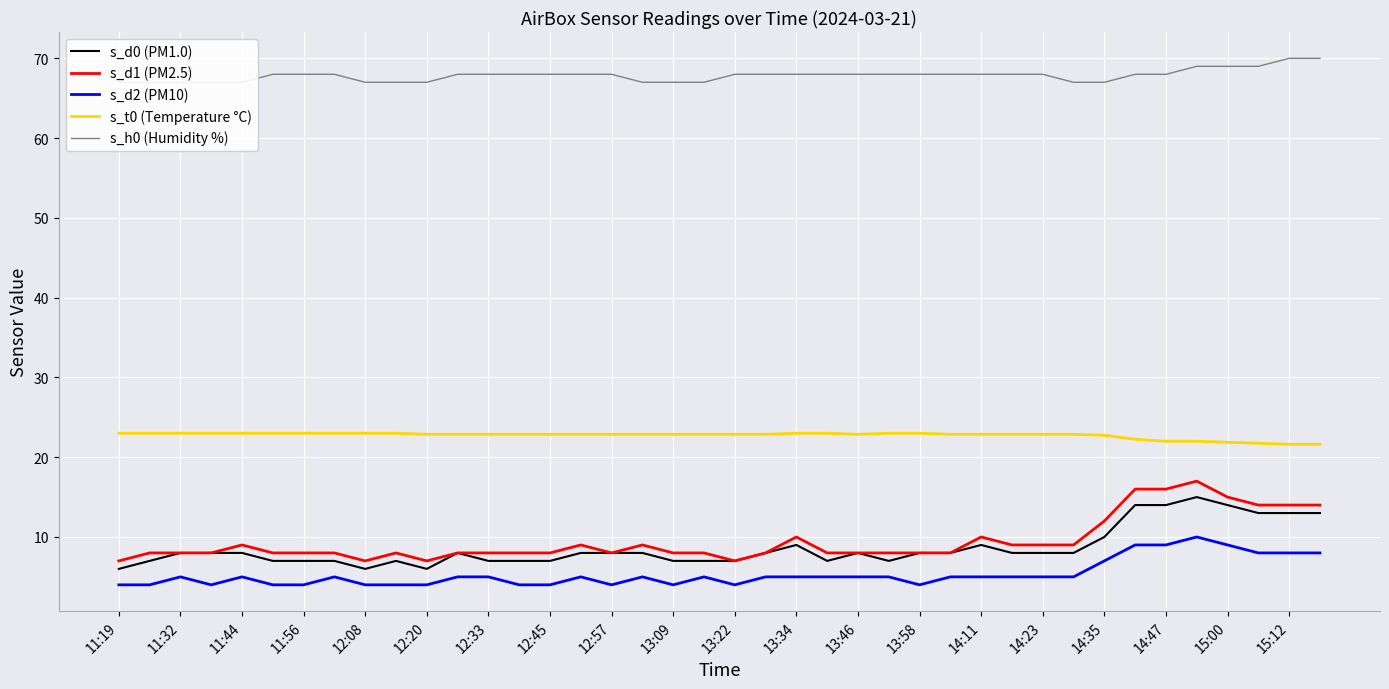

Where is s_d2 (PM10) nearest to the value 7?

14:35